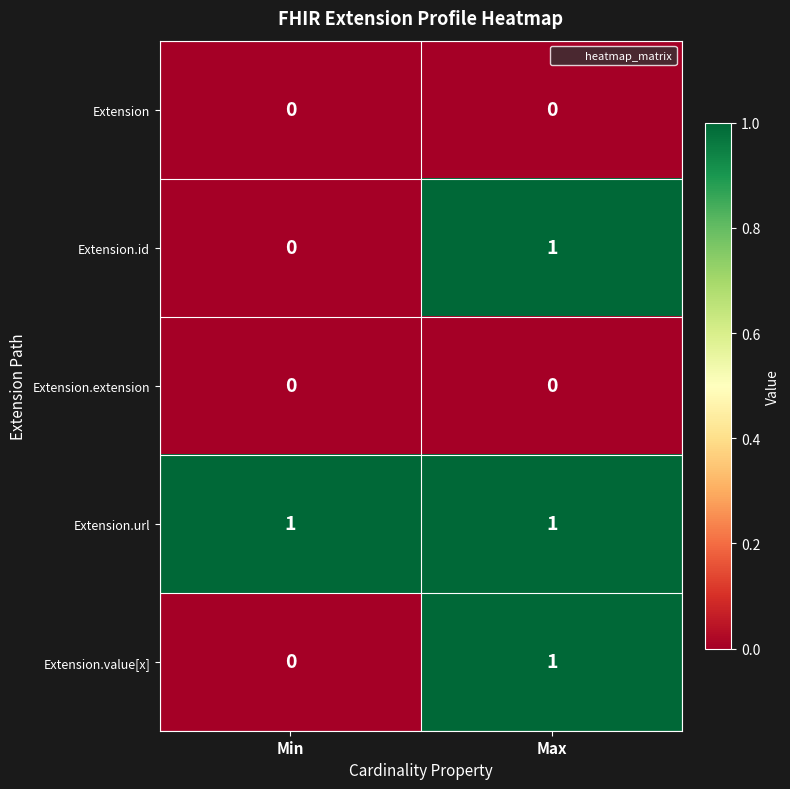

Which series has the largest total across all categories?

Extension.url